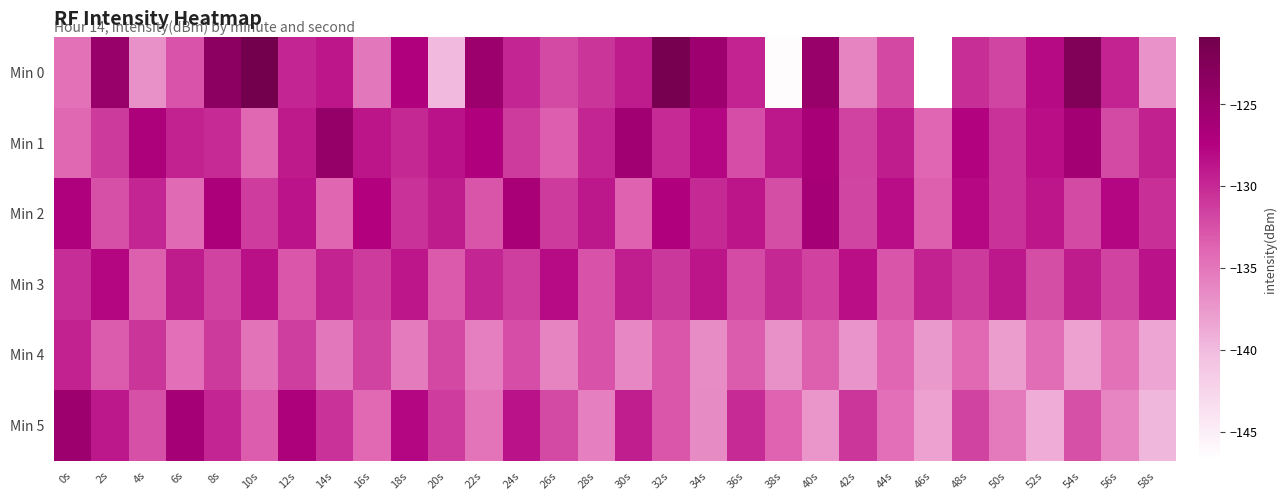

Which series has the largest total across all categories?

Min 1